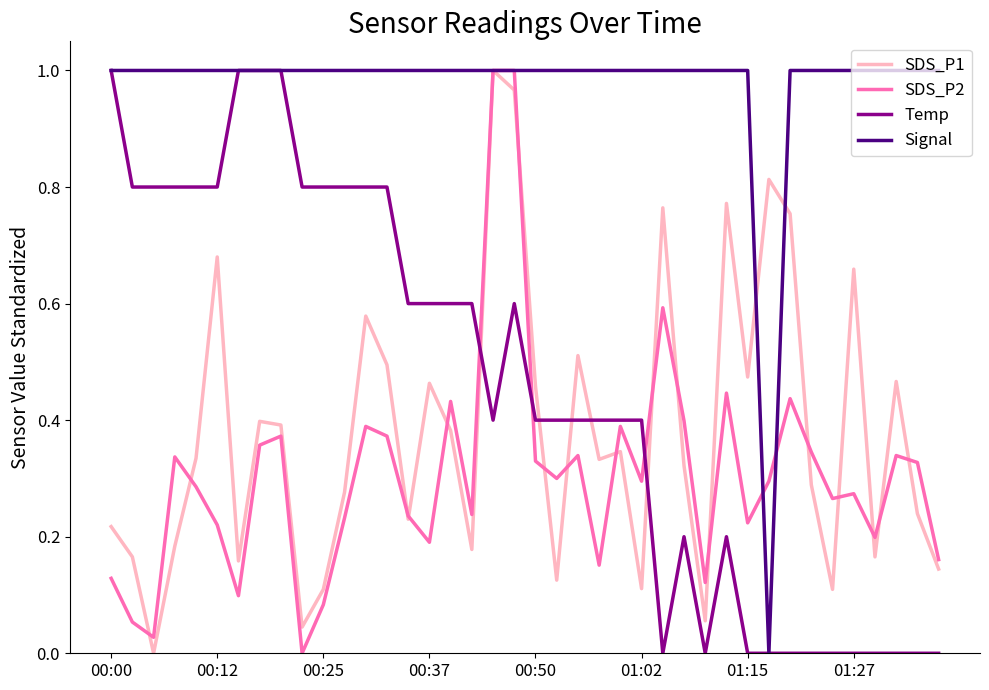

How many positive values does the Signal series have?

39